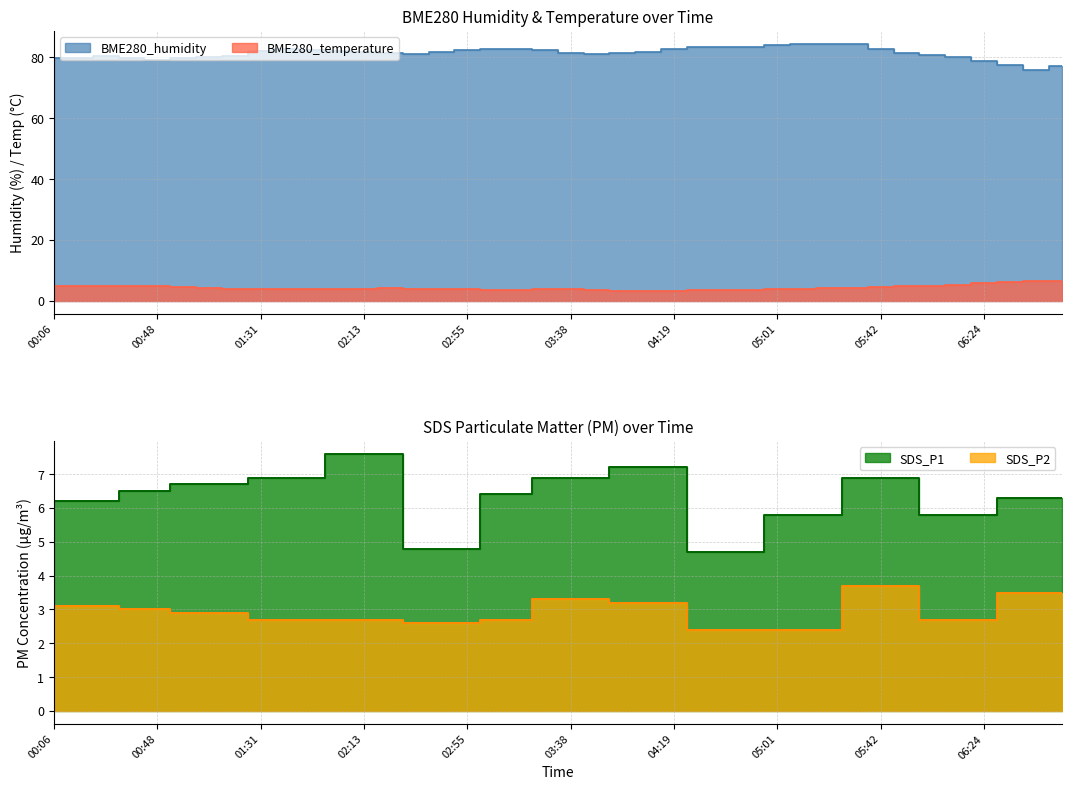

What is the difference between the highest and lowest values at 00:06?

76.8